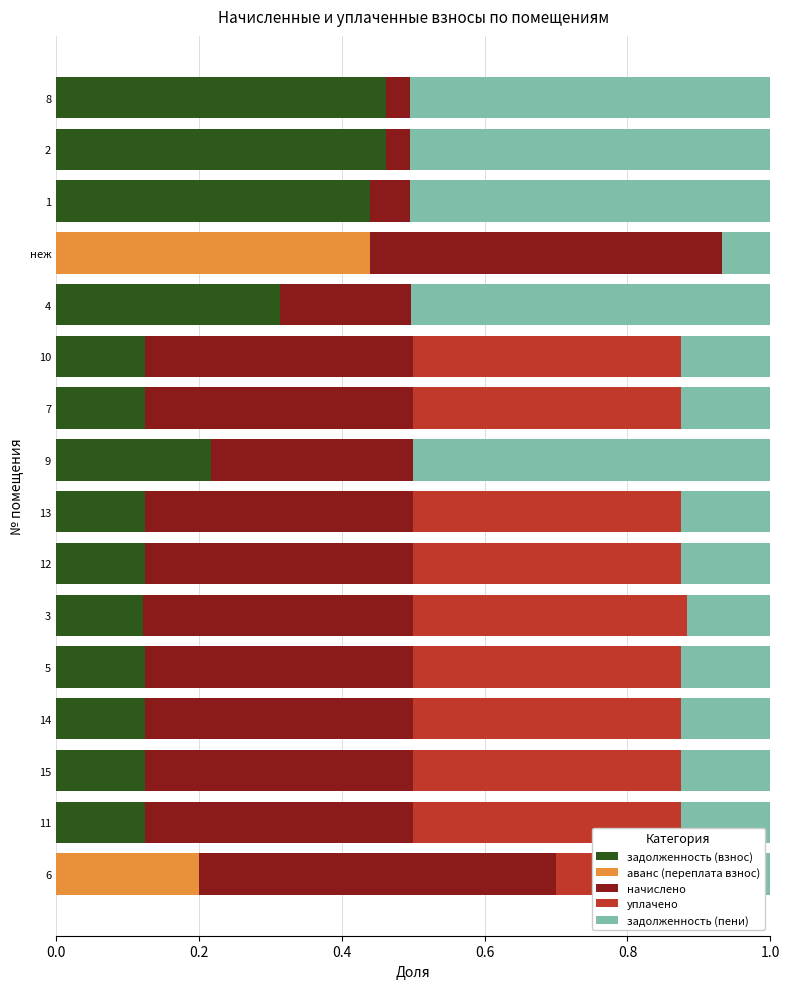

Is it true that задолженность (взнос) equals 0.0 at 6?

True